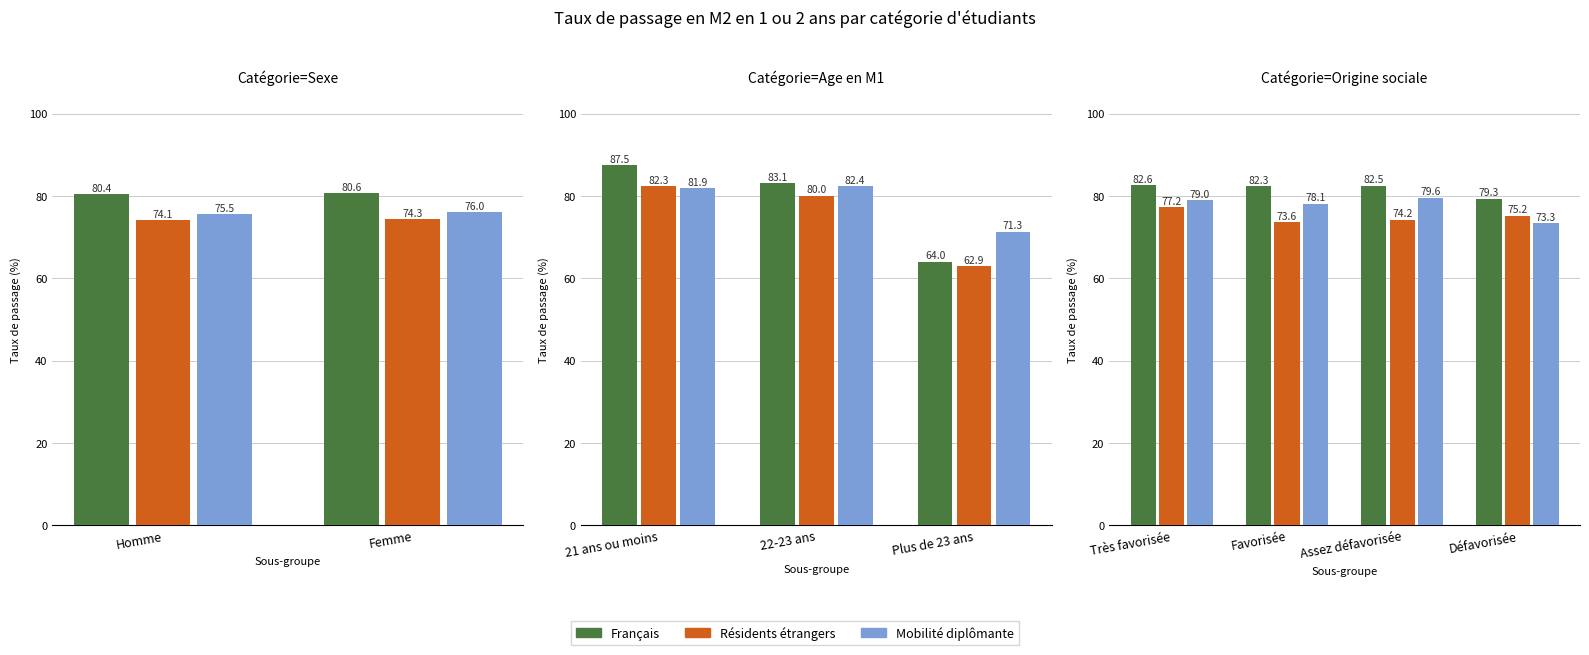

List the series in order of their overall mean, highest first.

Français, Mobilité diplômante, Résidents étrangers